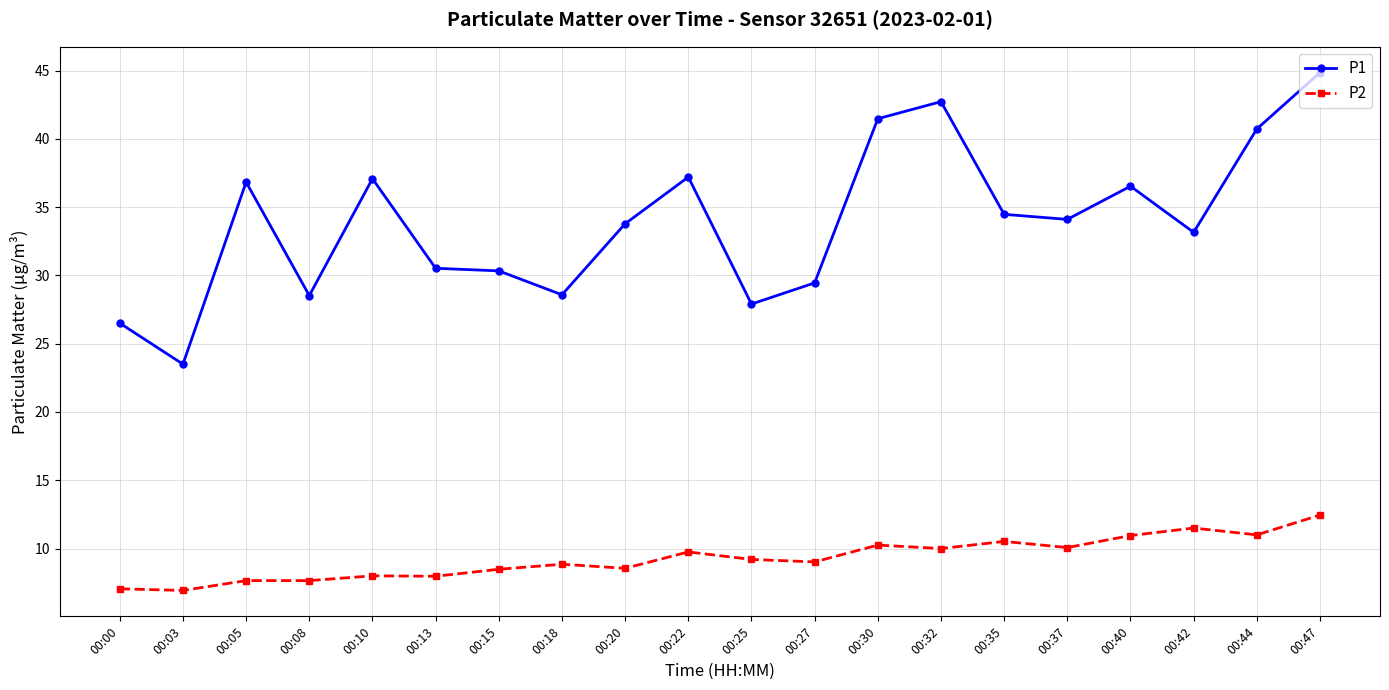

Which series has the largest range (max minus min)?

P1